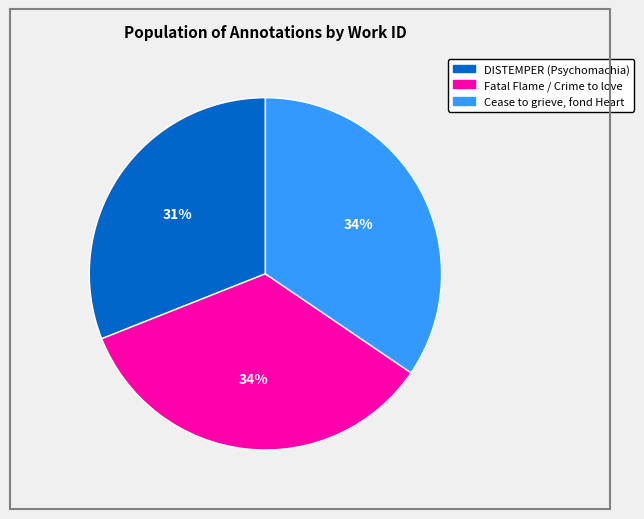

What is the smallest slice in the pie chart?

DISTEMPER (Psychomachia)